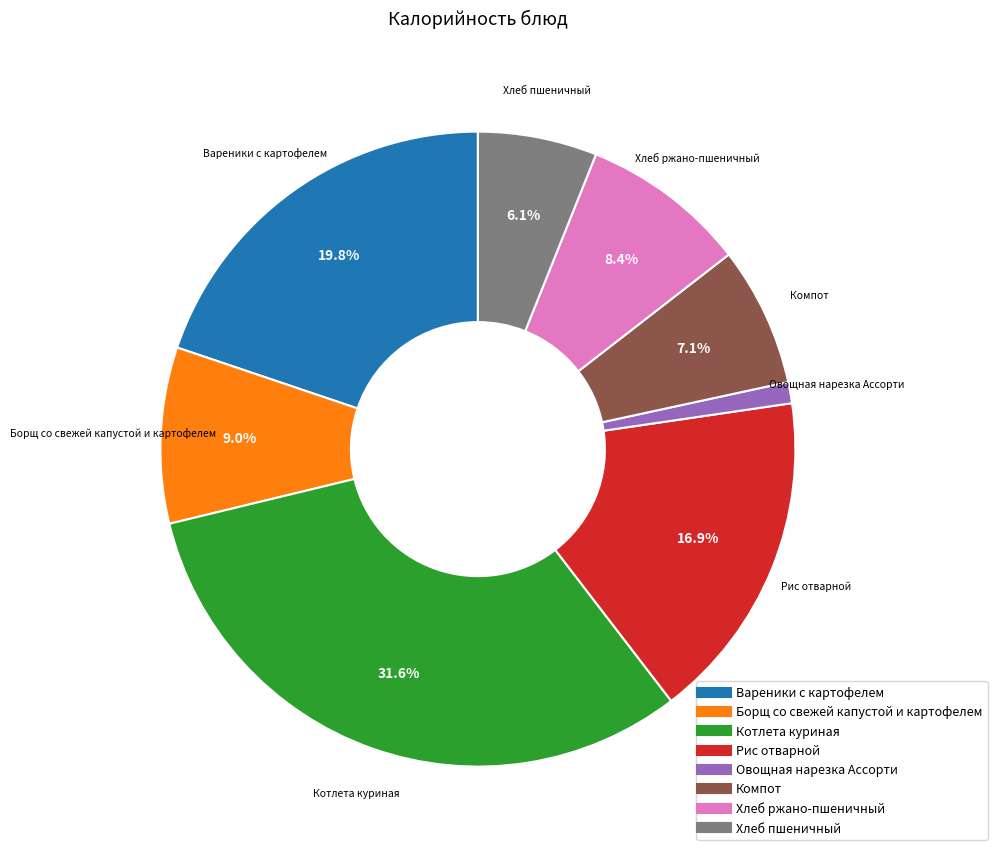

To the nearest percent, what is the difference between the Рис отварной and Вареники с картофелем slice percentages?

3%